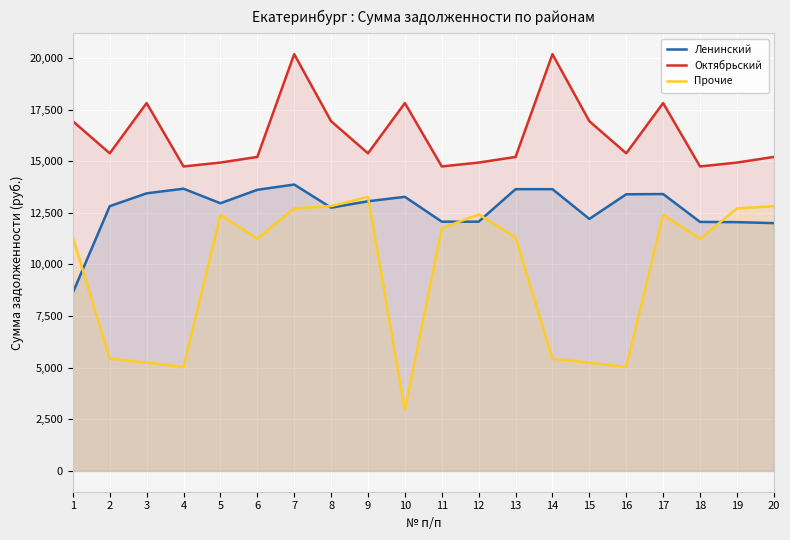

Where is Прочие nearest to the value 8119?

2